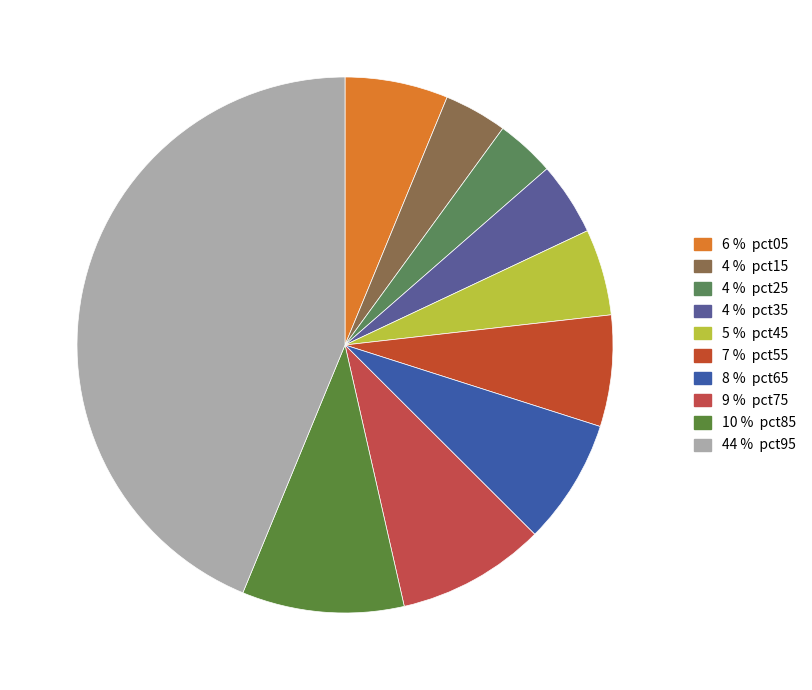

Is there any slice that represents more than half of the pie?

No